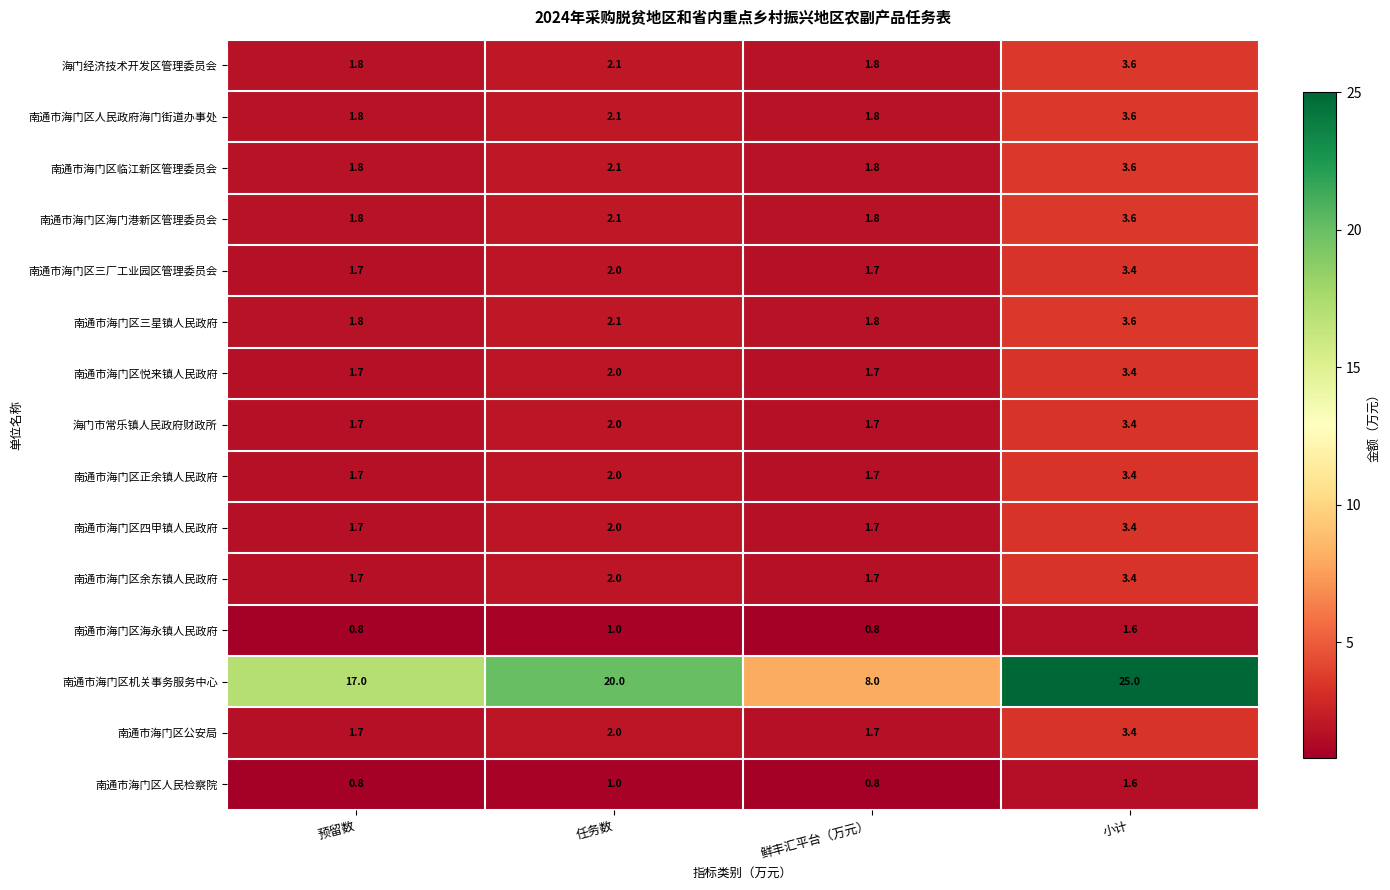

Which series changed the most between 鲜丰汇平台（万元） and 小计?

南通市海门区机关事务服务中心